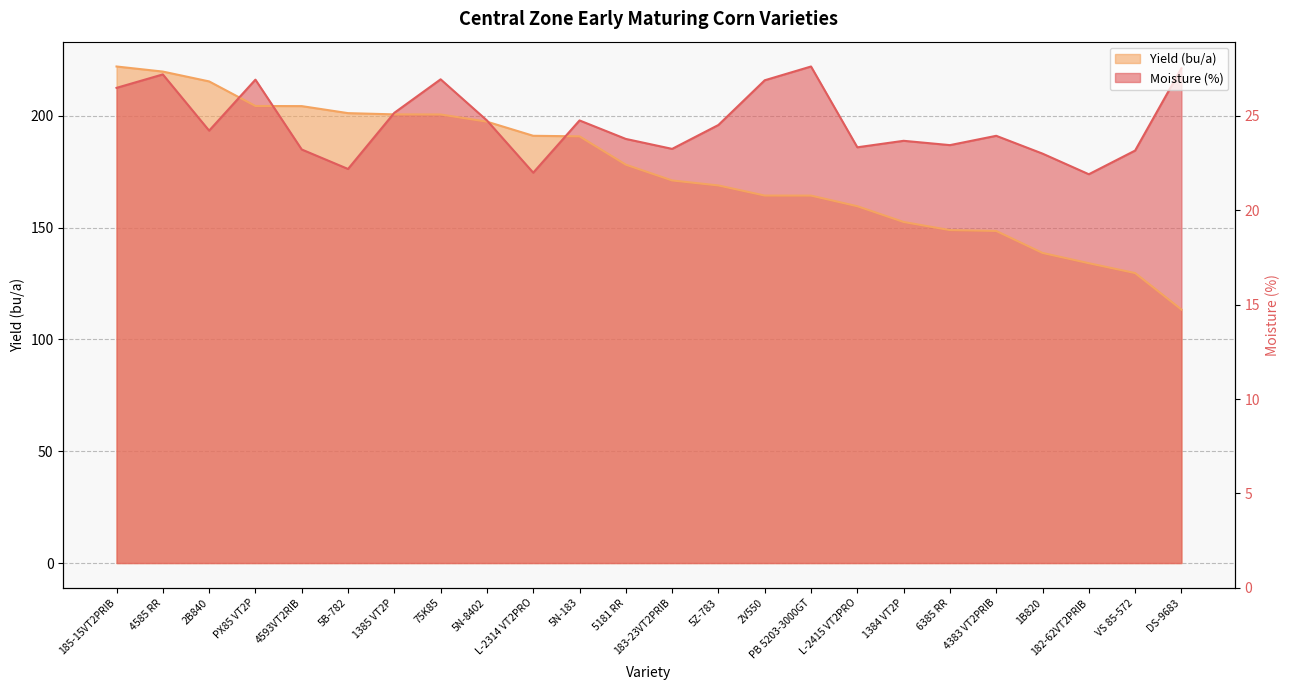

True or false: Yield (bu/a) has more than 1 interior local peaks.

False